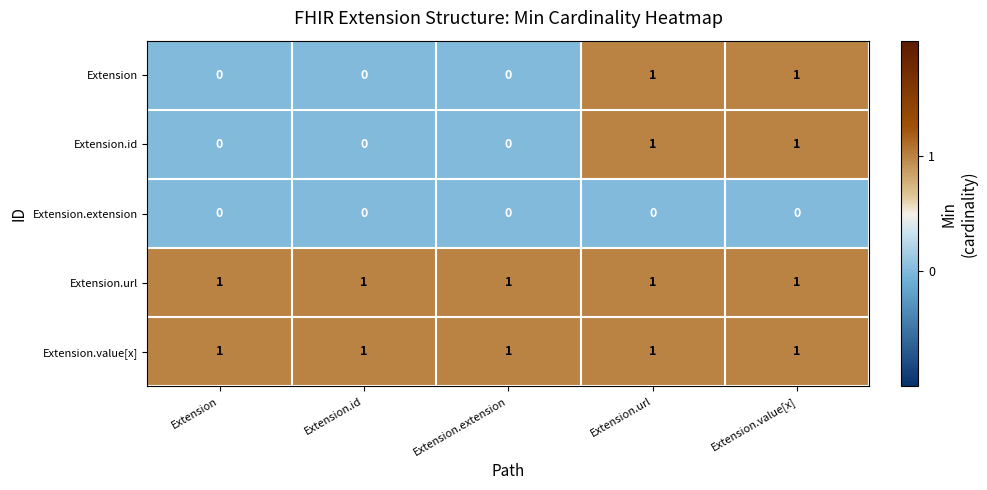

Reading left to right, list all the values displayed in this chart.

Extension: 0	0	0	1	1
Extension.id: 0	0	0	1	1
Extension.extension: 0	0	0	0	0
Extension.url: 1	1	1	1	1
Extension.value[x]: 1	1	1	1	1